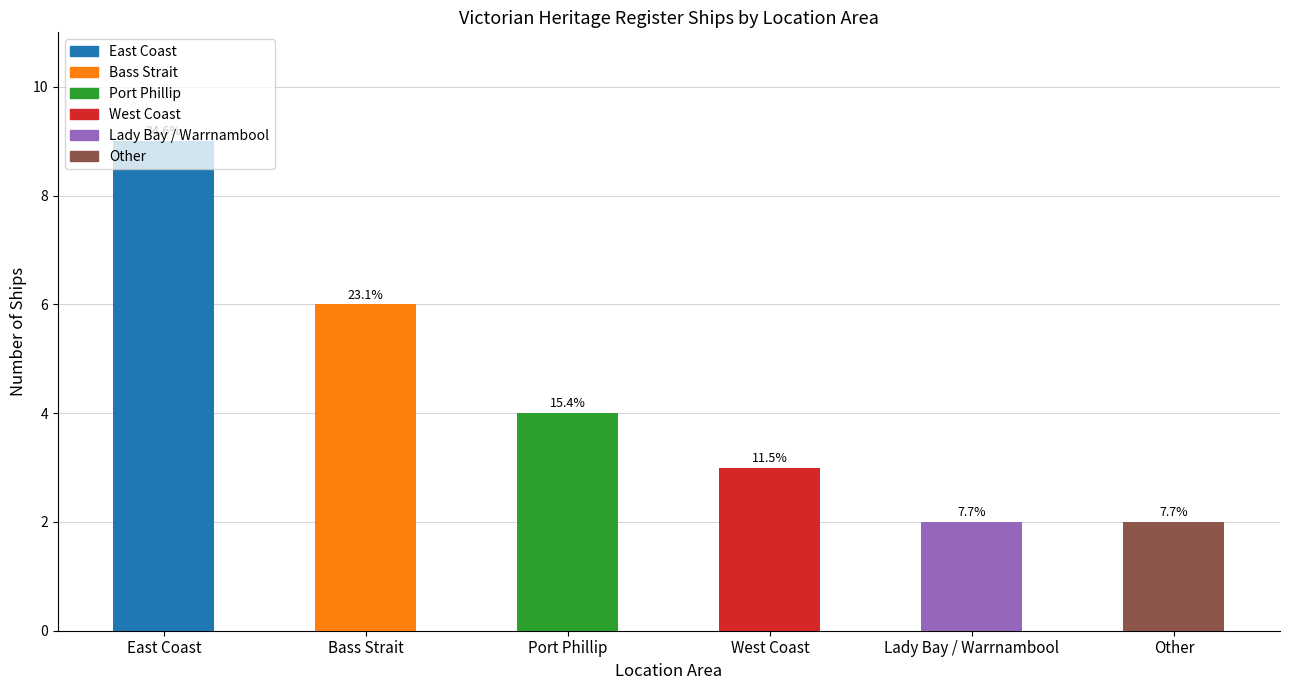

The value at Other is 1. True or false?

False